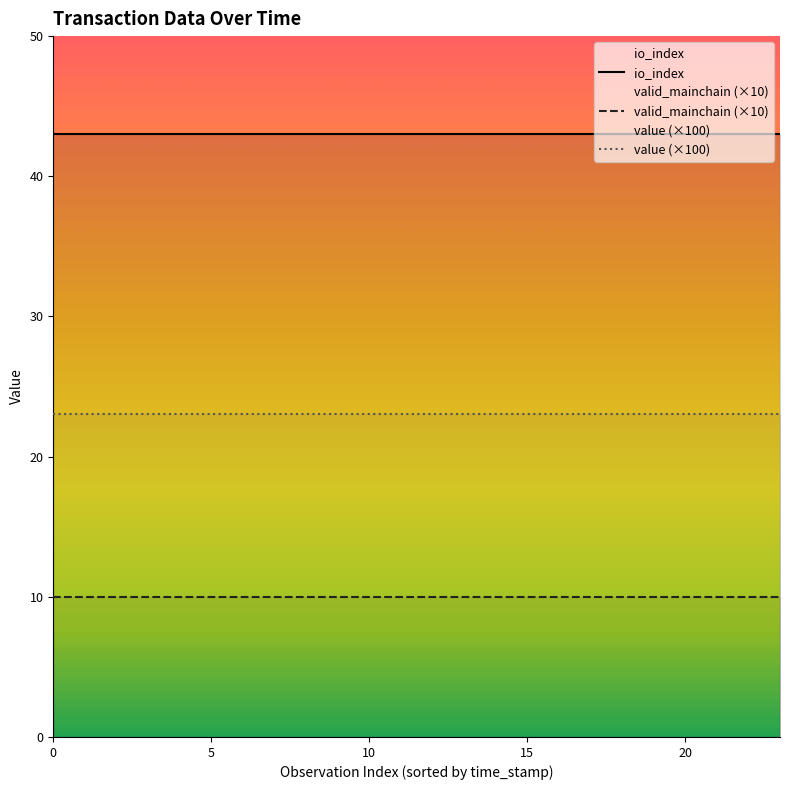

True or false: valid_mainchain (×10) and io_index cross at least once.

False